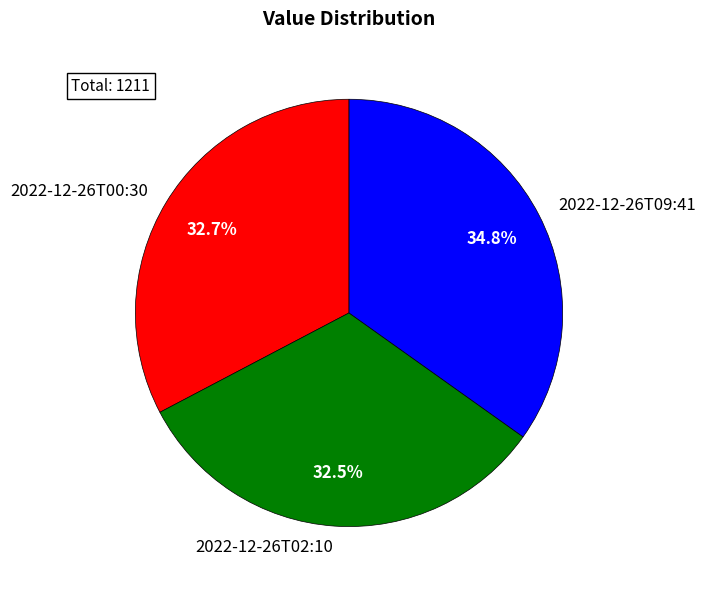

How many slices are in this pie chart?

3